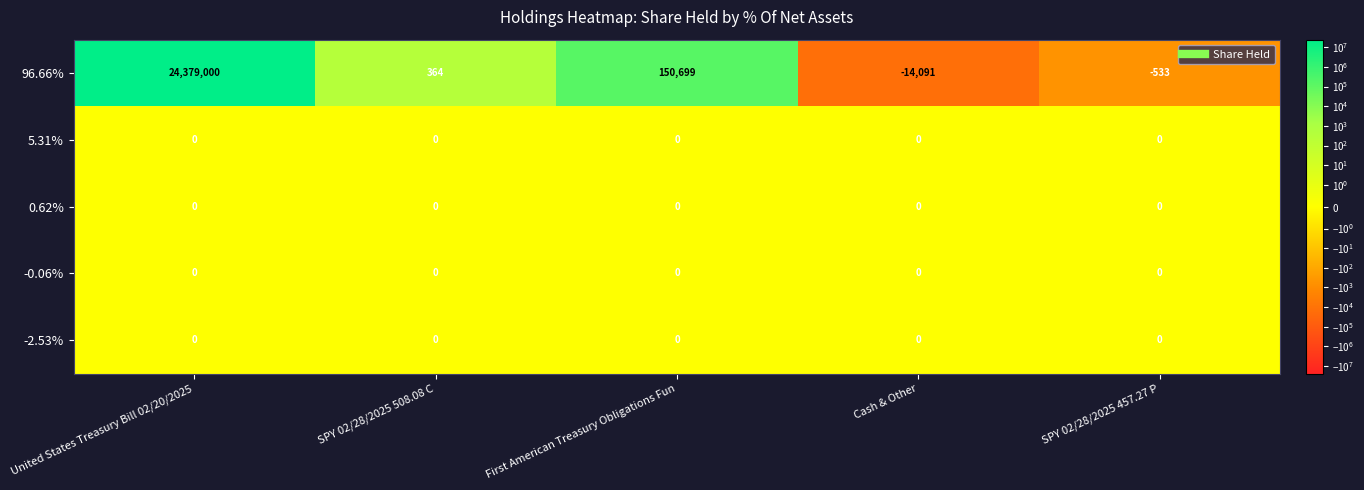

Between First American Treasury Obligations Fun and SPY 02/28/2025 457.27 P, which series saw the biggest shift?

96.66%